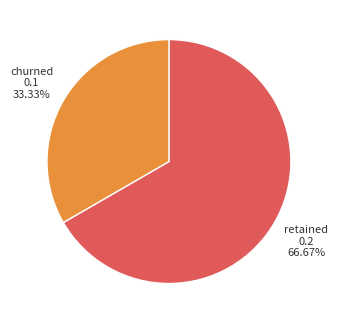

Do churned and retained together represent more than half of the pie?

Yes